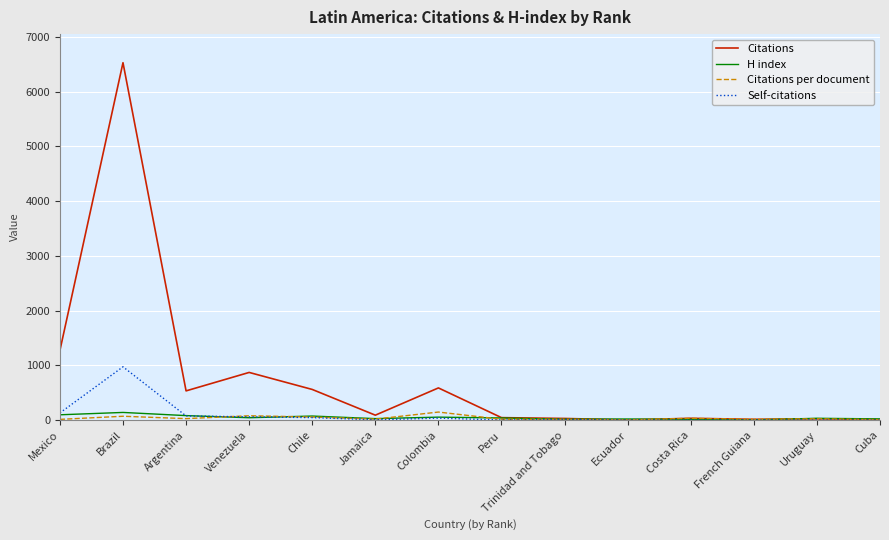

True or false: Citations has more than 1 interior local peaks.

True